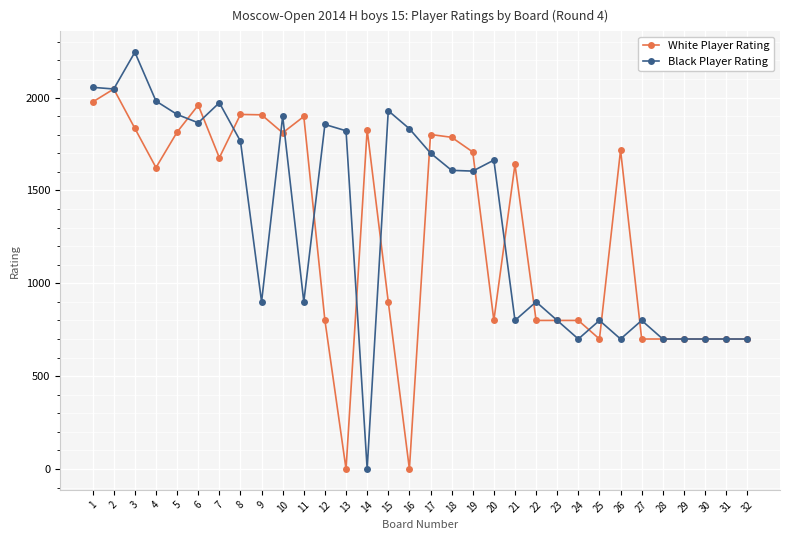

Which category has the highest value in the Black Player Rating series?

3